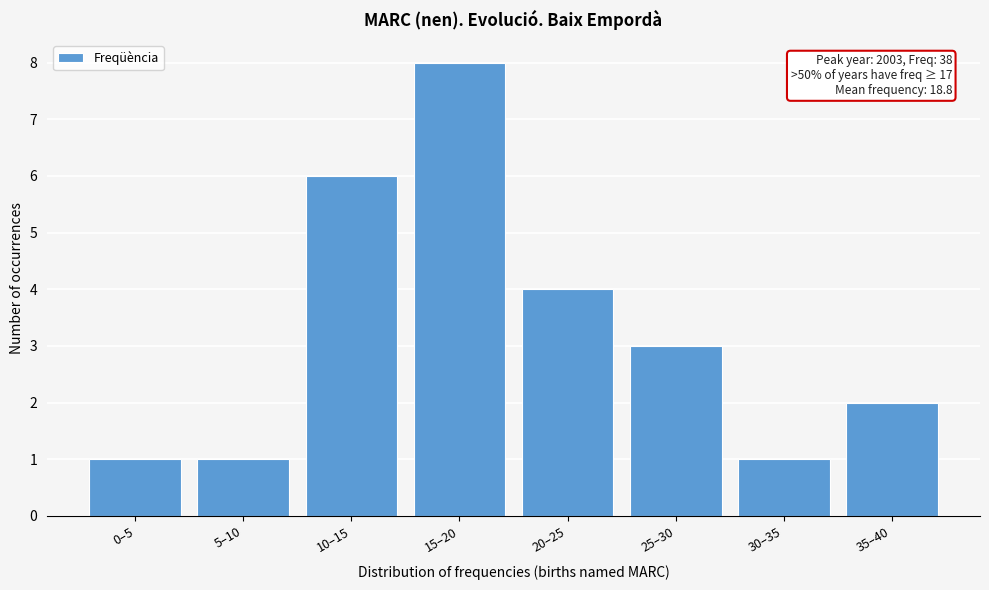

Reading left to right, what are all the values shown in this chart?

0–5=1	5–10=1	10–15=6	15–20=8	20–25=4	25–30=3	30–35=1	35–40=2